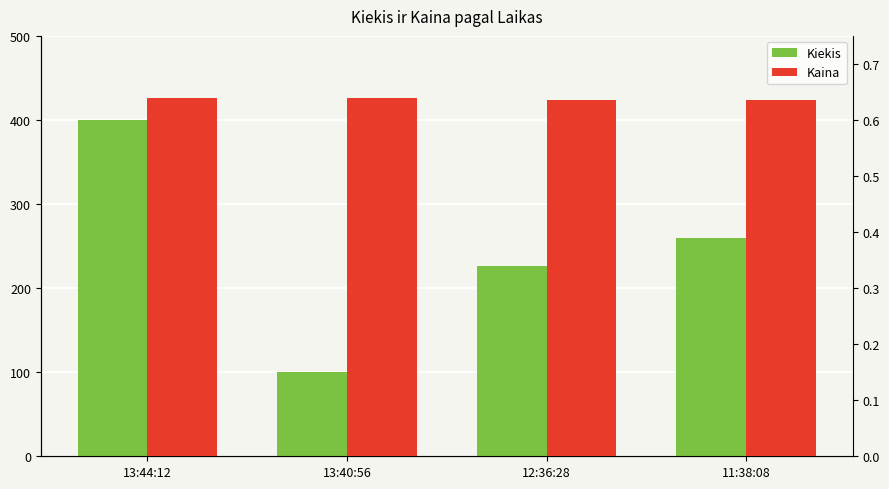

What is the value of the Kiekis bar at the 1st from the left?

400.0